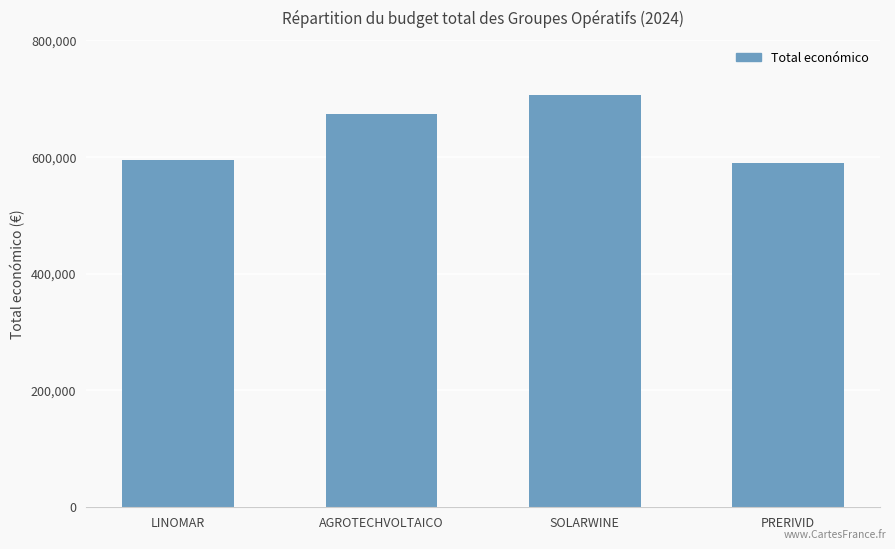

What is the difference between the maximum and minimum values?

116966